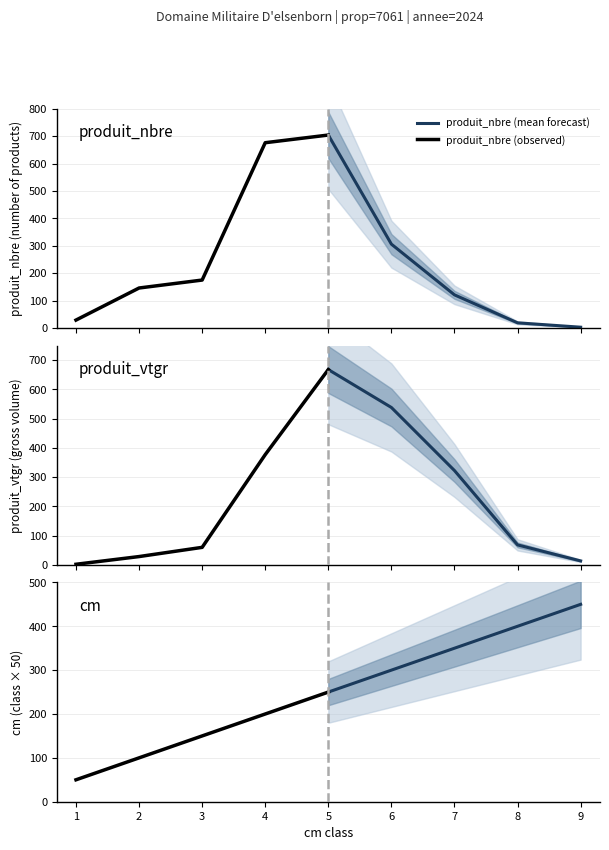

List the series in order of their peak value, lowest first.

cm (observed), cm (mean forecast), produit_vtgr (mean forecast), produit_vtgr (observed), produit_nbre (mean forecast), produit_nbre (observed)